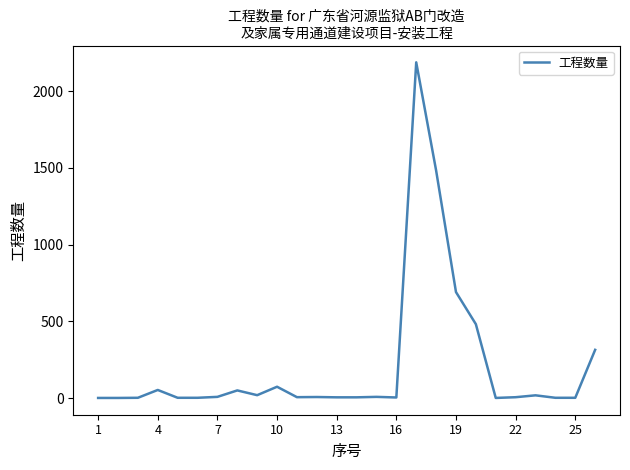

What is the difference between the maximum and minimum values?

2187.2